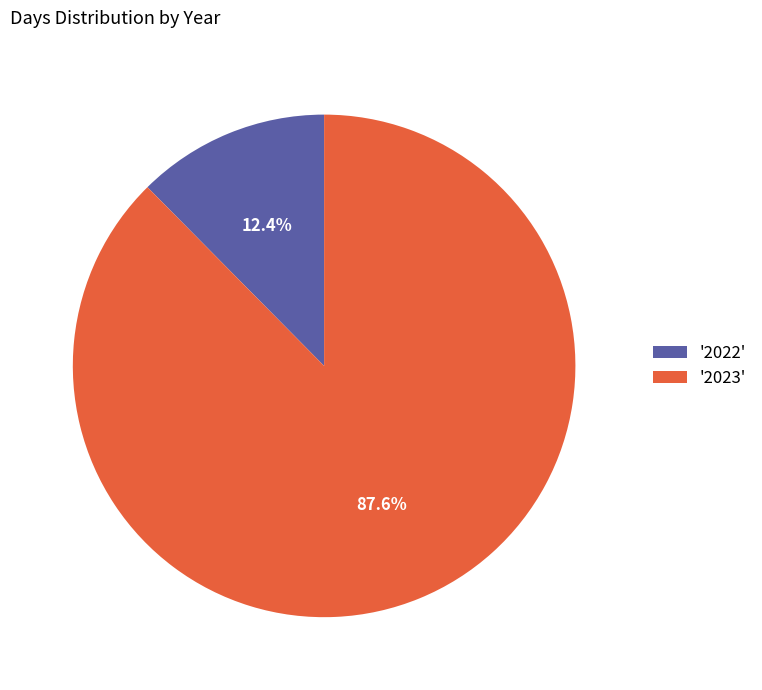

Combined, do '2022' and '2023' account for over 50%?

Yes